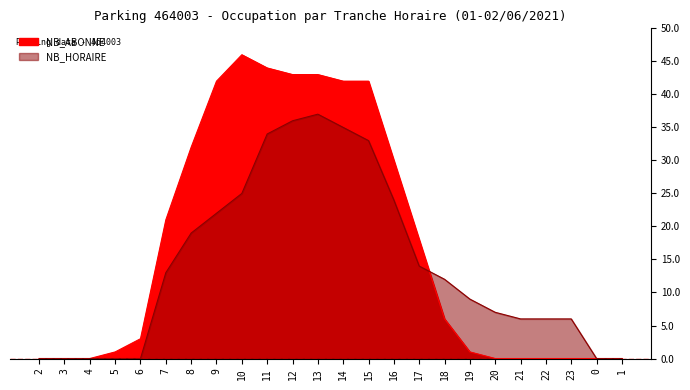

How many times do NB_ABONNE and NB_HORAIRE cross each other?

1